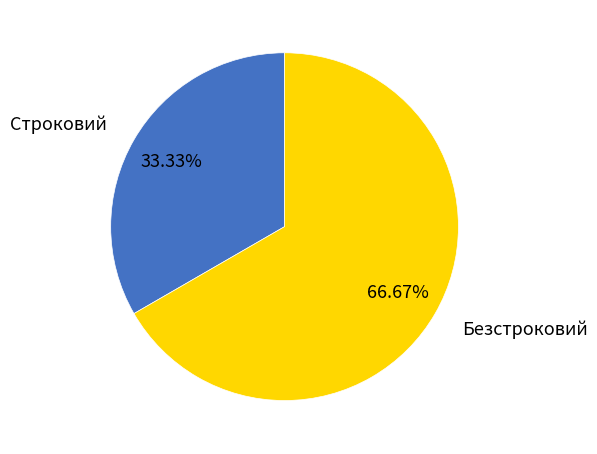

To the nearest percent, what percentage of the pie is Строковий?

33%